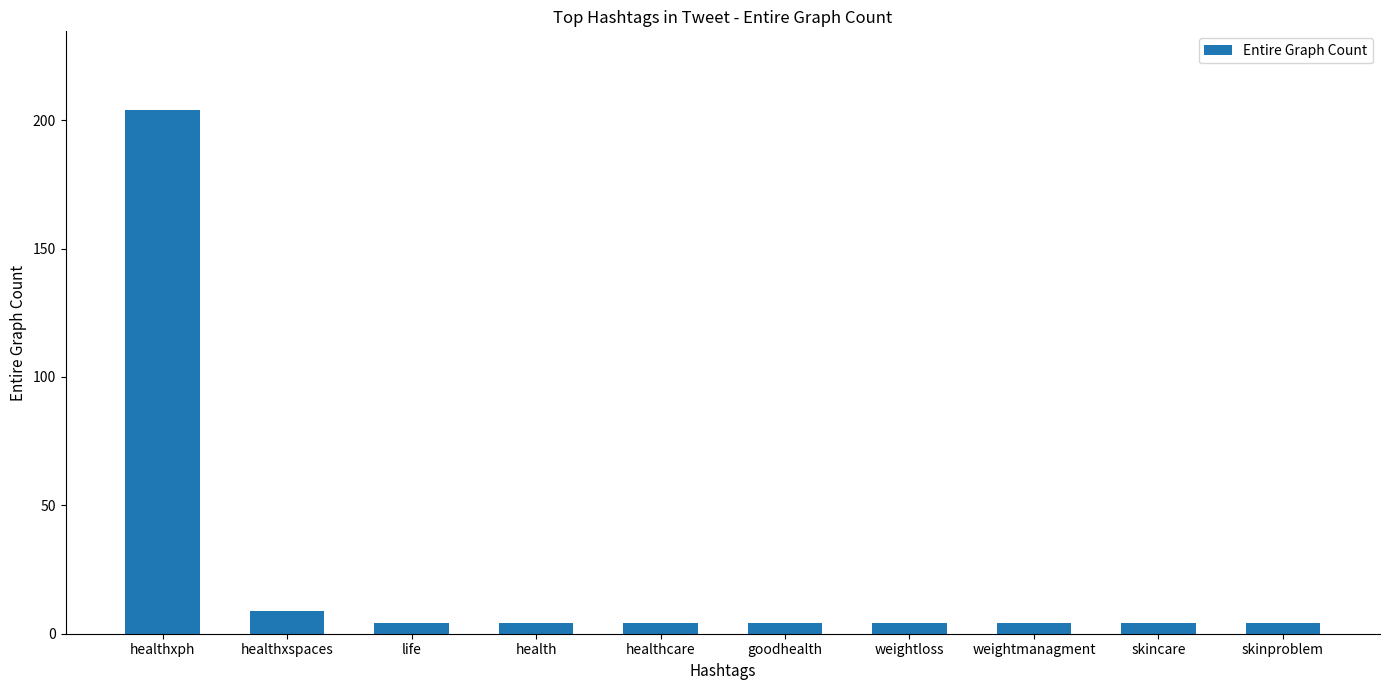

Reading left to right, what are all the values shown in this chart?

204	9	4	4	4	4	4	4	4	4